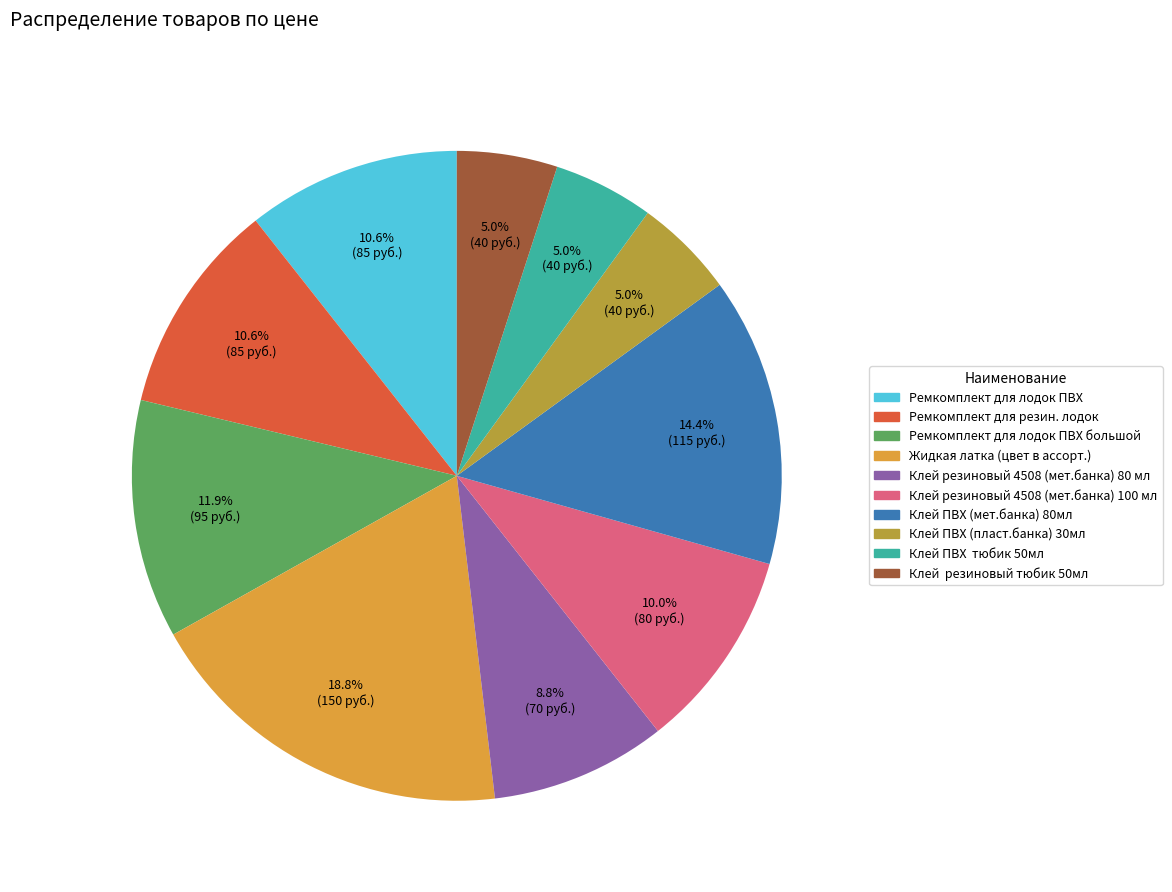

Approximately how many times larger is the value at Клей резиновый тюбик 50мл compared to Жидкая латка (цвет в ассорт.)?

0.3